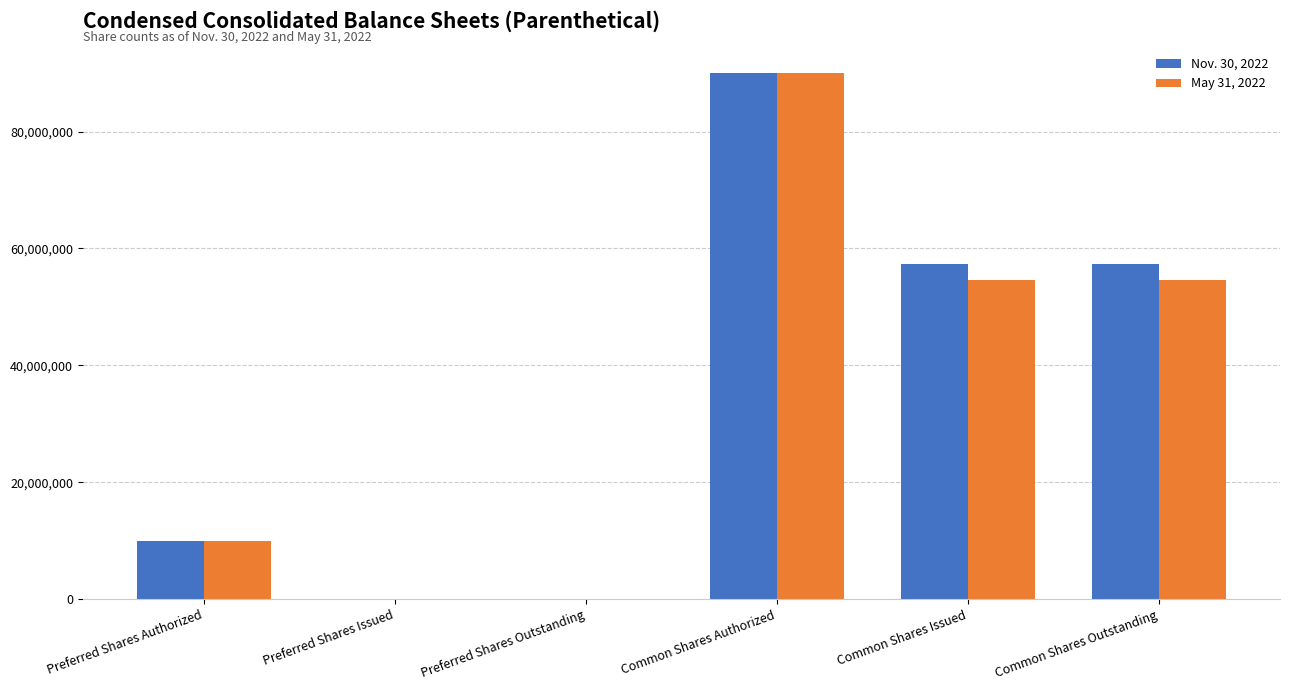

Which category has the highest value in the Nov. 30, 2022 series?

Common Shares Authorized